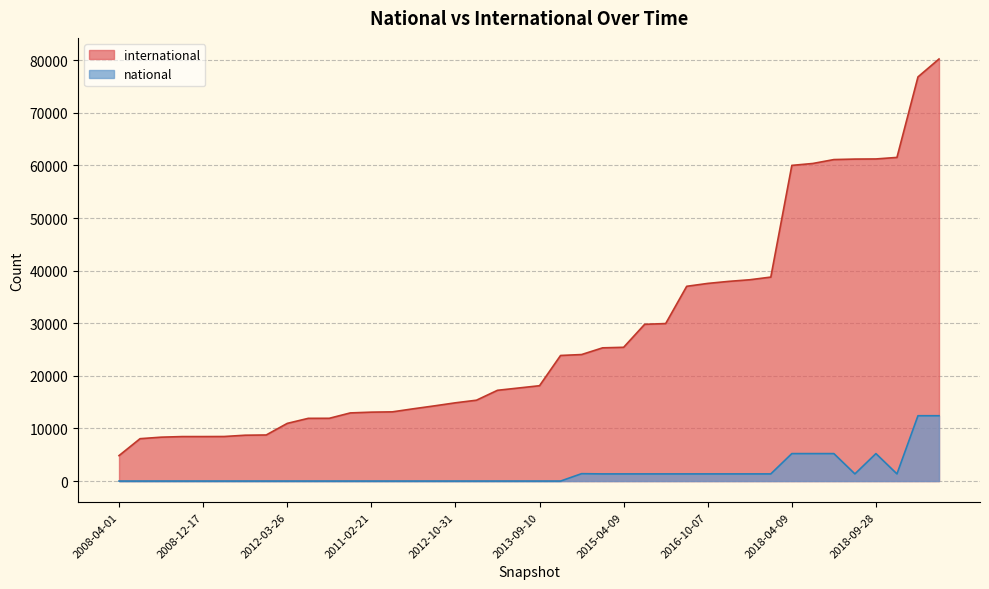

Reading left to right, what are all the values shown in this chart?

international: 2008-04-01=4841	2008-06-27=8056	2008-10-10=8343	2009-06-17=8457	2008-12-17=8458	2009-04-06=8471	2010-04-01=8716	2010-07-26=8760	2012-03-26=10964	2012-12-11=11924	2010-11-17=11932	2012-01-18=12955	2011-02-21=13101	2011-06-10=13157	2013-02-20=13741	2013-05-21=14295	2012-10-31=14876	2012-07-13=15371	2013-07-09=17254	2013-12-20=17689	2013-09-10=18127	2014-03-28=23875	2014-09-08=24050	2015-01-19=25326	2015-04-09=25429	2015-10-01=29799	2015-07-03=29941	2016-01-04=37025	2016-10-07=37572	2016-12-27=37961	2016-04-05=38268	2016-07-04=38775	2018-04-09=60009	2017-12-22=60374	2018-07-11=61115	2017-07-24=61208	2018-09-28=61232	2017-10-12=61525	2019-07-01=76831	2020-01-01=80235
national: 2008-04-01=0	2008-06-27=0	2008-10-10=0	2009-06-17=0	2008-12-17=0	2009-04-06=0	2010-04-01=0	2010-07-26=0	2012-03-26=0	2012-12-11=0	2010-11-17=0	2012-01-18=0	2011-02-21=0	2011-06-10=0	2013-02-20=0	2013-05-21=0	2012-10-31=0	2012-07-13=0	2013-07-09=0	2013-12-20=0	2013-09-10=0	2014-03-28=0	2014-09-08=1405	2015-01-19=1362	2015-04-09=1362	2015-10-01=1362	2015-07-03=1362	2016-01-04=1362	2016-10-07=1362	2016-12-27=1362	2016-04-05=1362	2016-07-04=1362	2018-04-09=5221	2017-12-22=5221	2018-07-11=5221	2017-07-24=1362	2018-09-28=5221	2017-10-12=1362	2019-07-01=12420	2020-01-01=12420